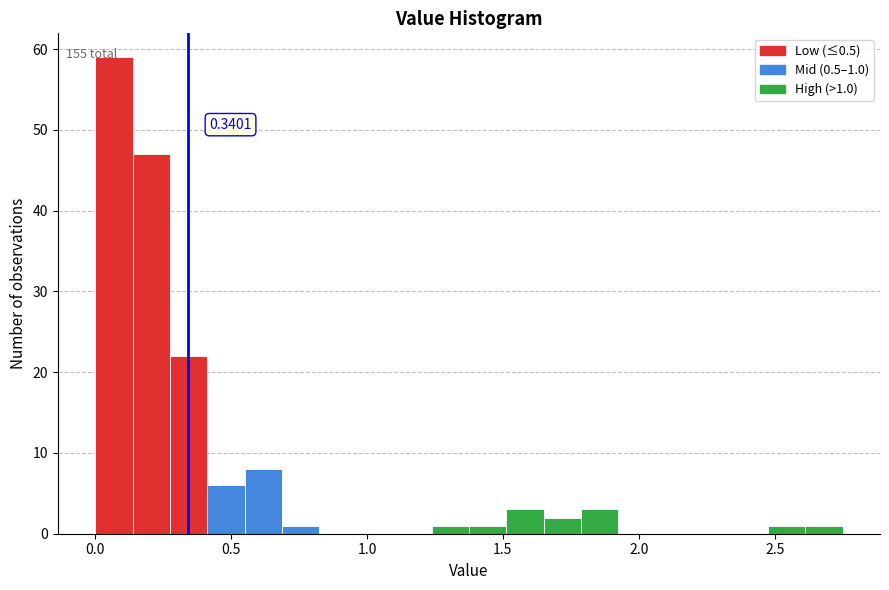

Around what value on the x-axis is the tallest bar? Give the approximate position of its centre, as read against the axis.

0.05